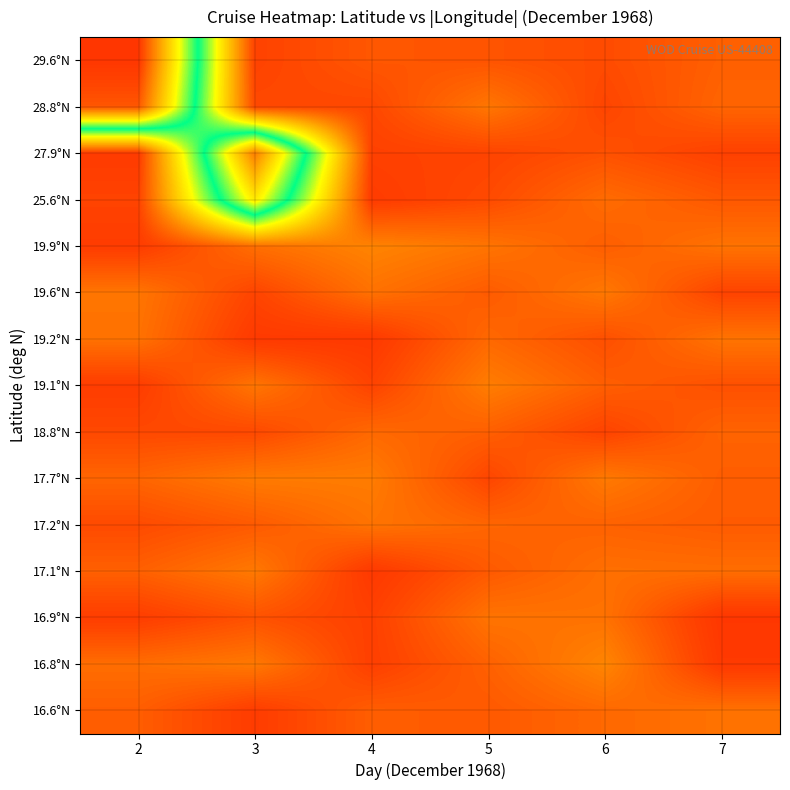

Which category has the lowest value across all series?

7